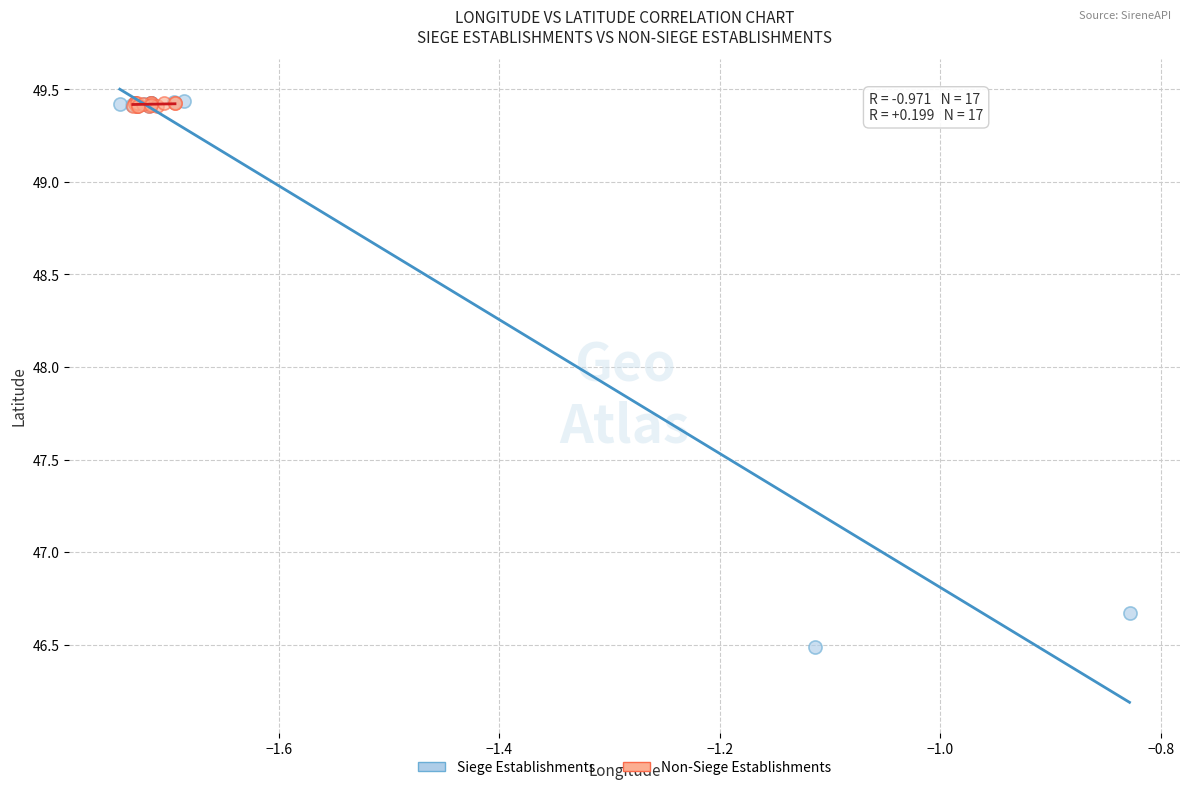

Which series contains the lowest Y value?

Siege Establishments